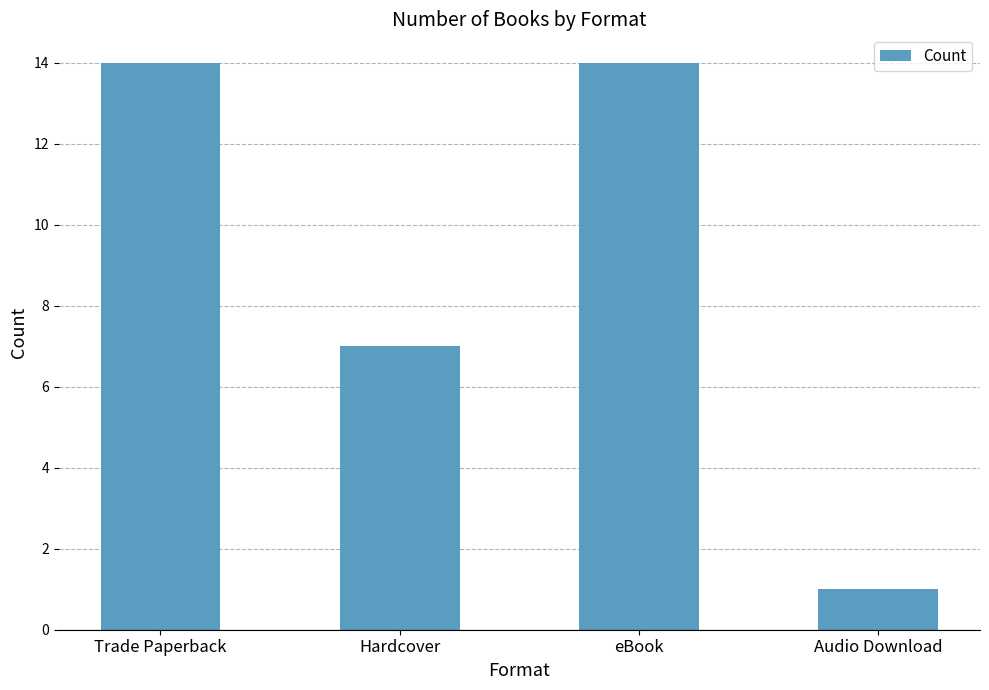

True or false: the data shows 9 at eBook.

False